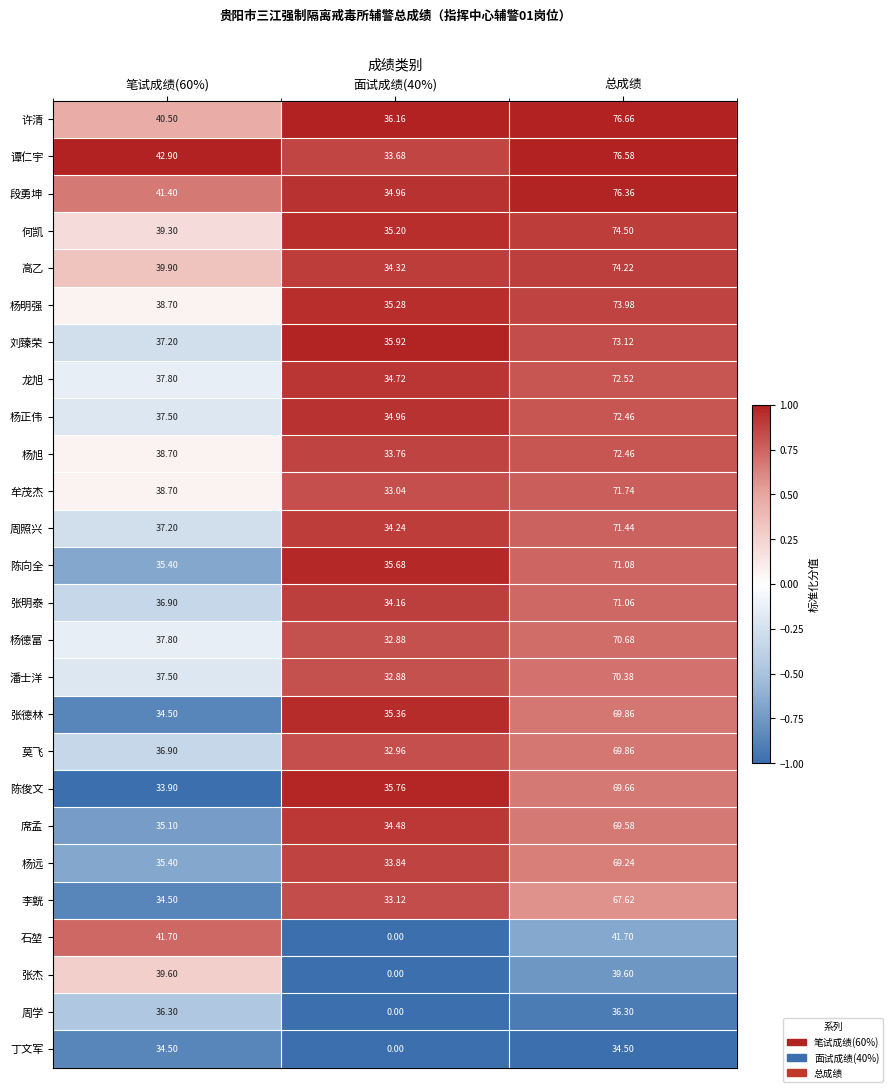

Which series has the largest range (max minus min)?

谭仁宇